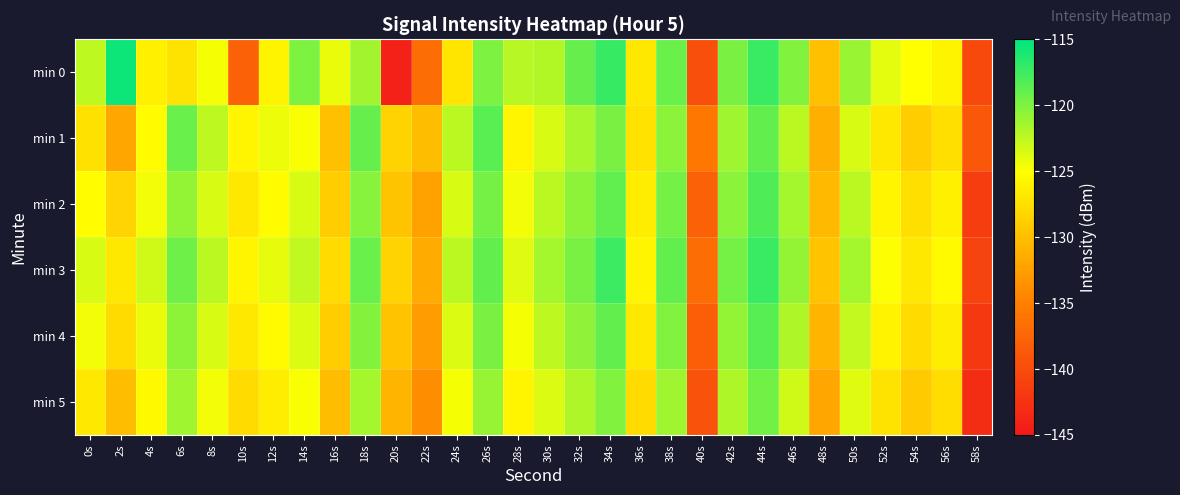

Count the number of data series in this chart.

6